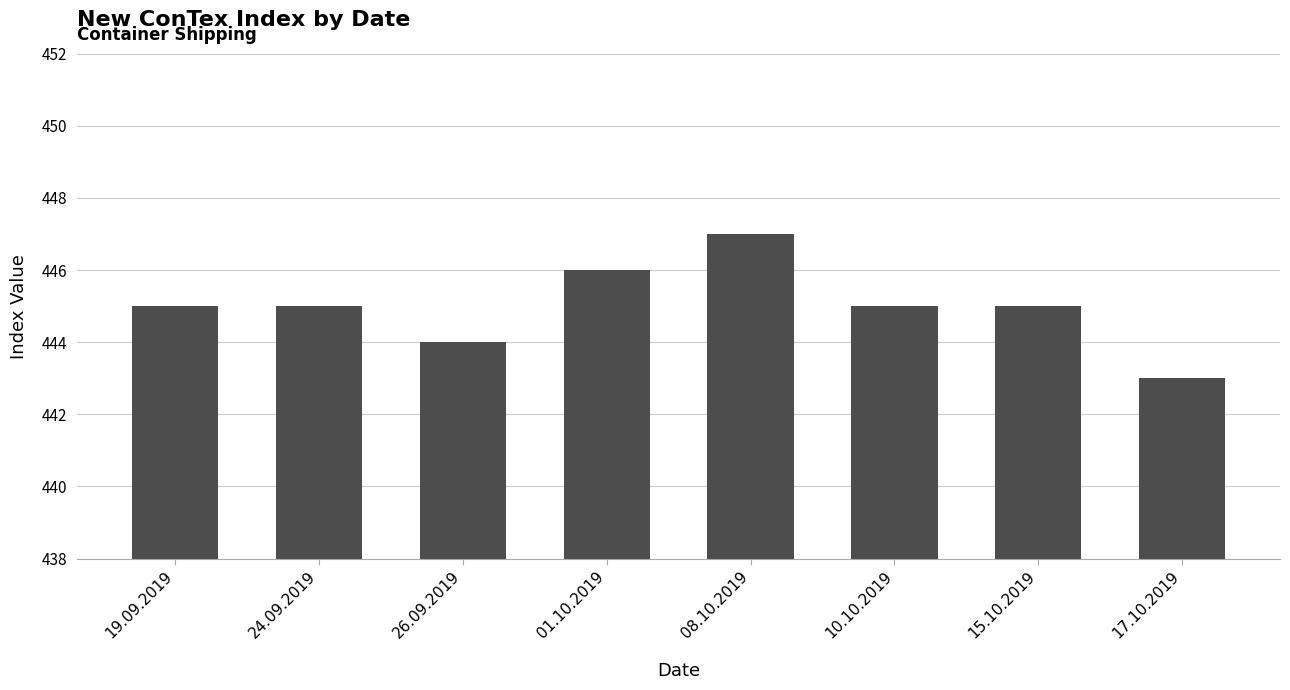

What is the sum of the values at 17.10.2019 and 26.09.2019?

887